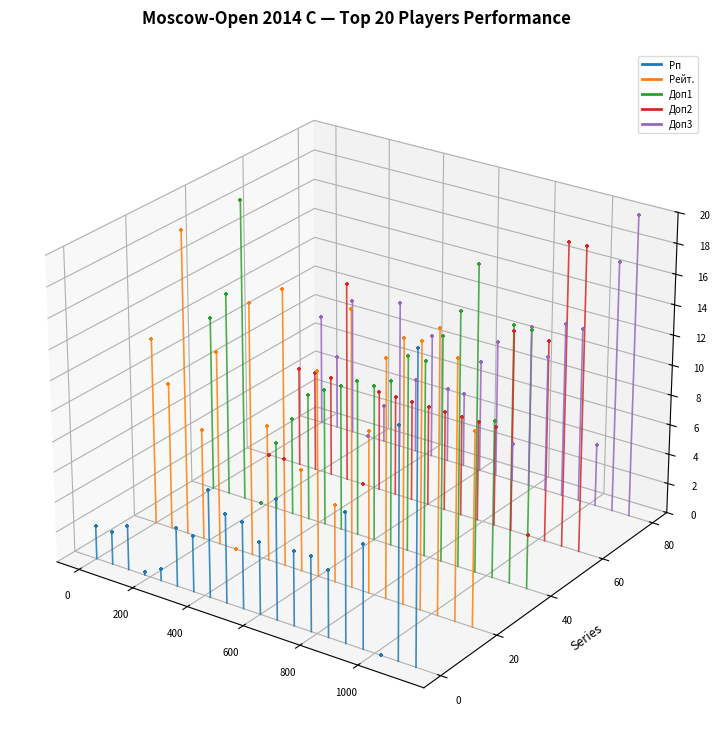

Which series contains the highest Y value?

Доп3